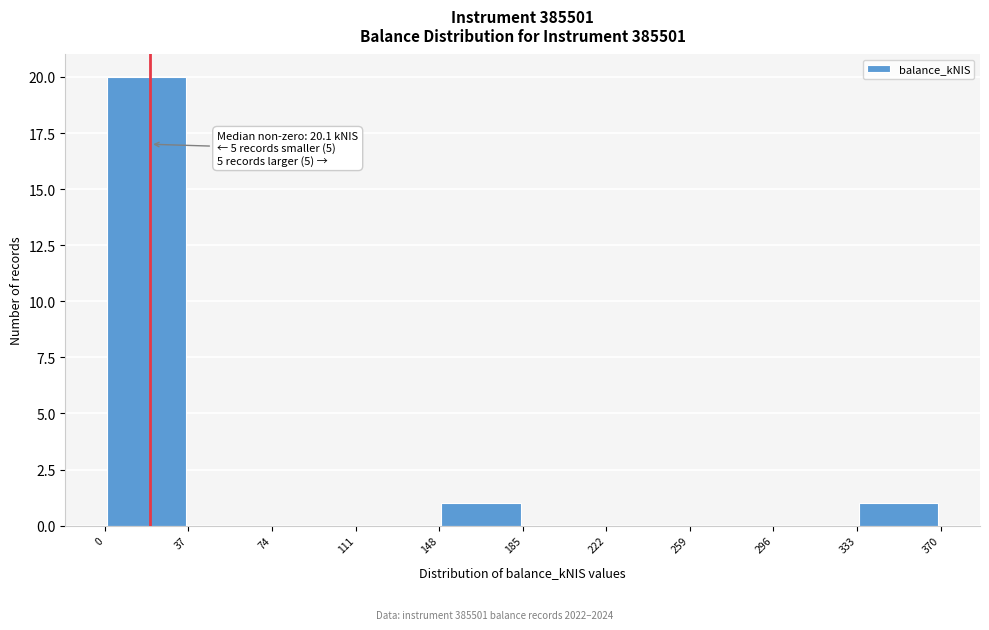

Which range on the x-axis has the tallest bar?

0 to 37